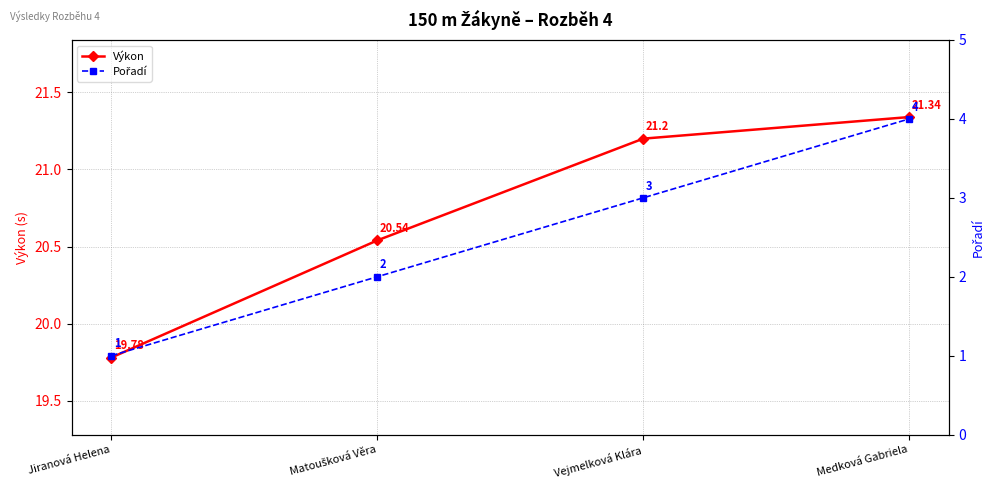

What is the sum of all Pořadí values?

10.0